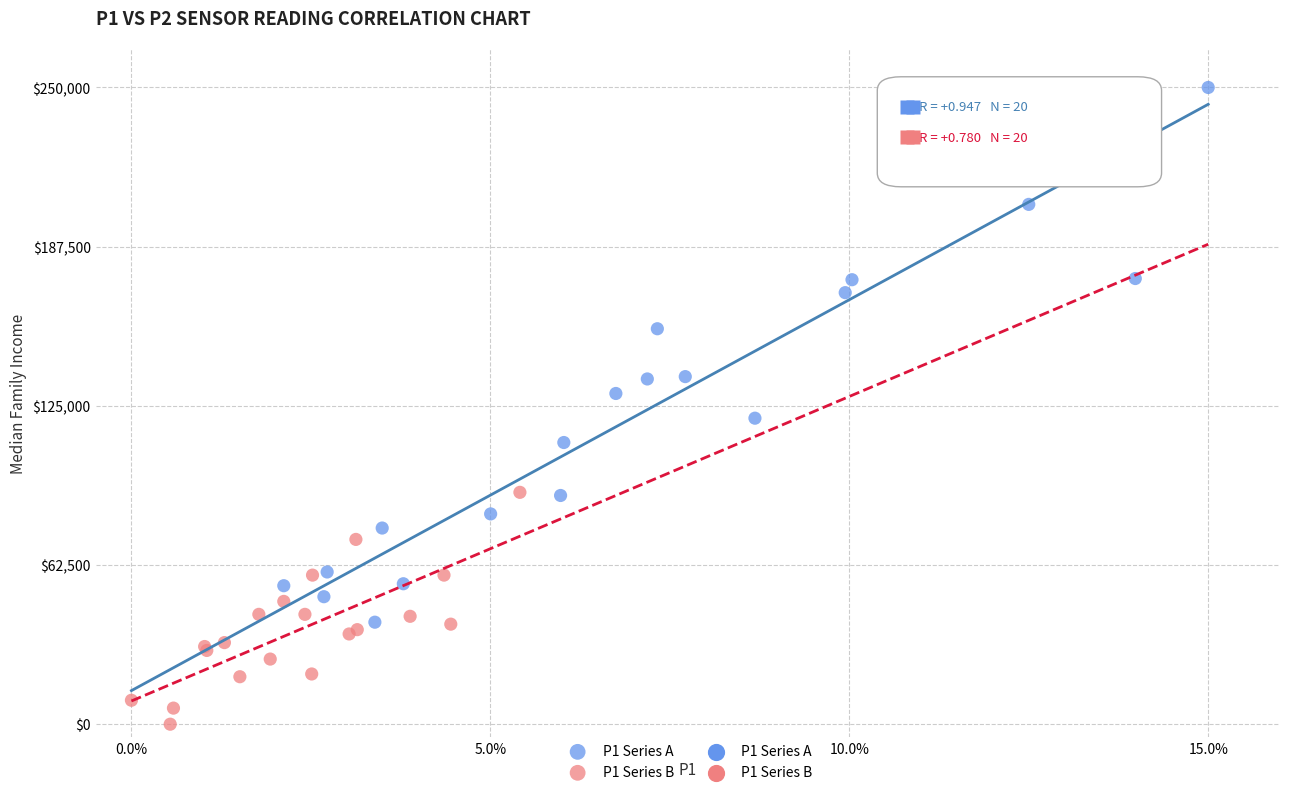

Which series reaches the minimum Y coordinate?

P1 Series B